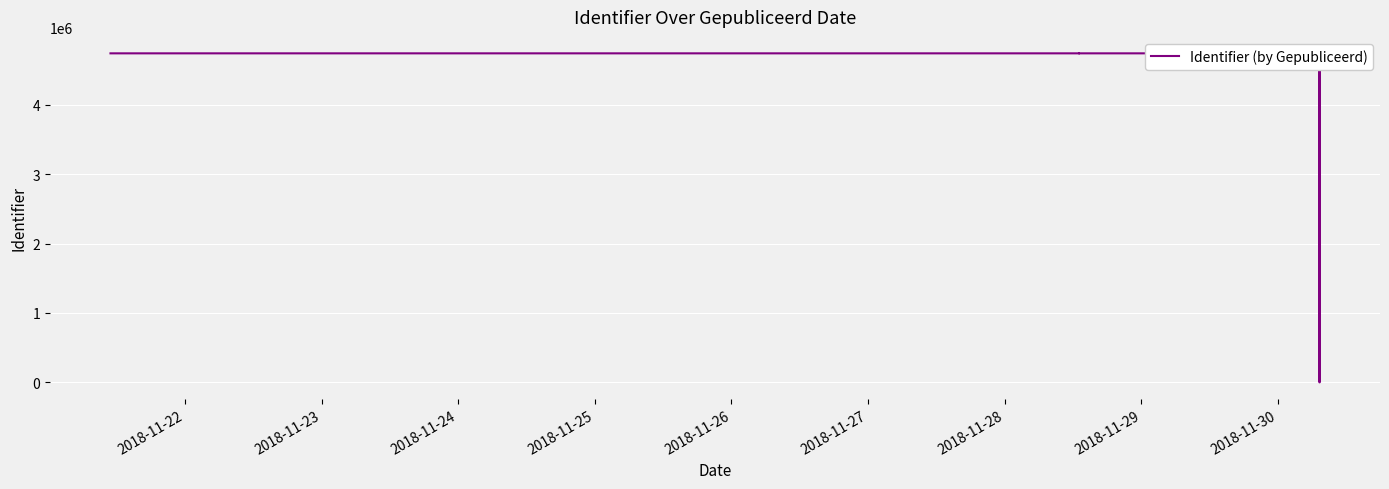

What is the difference between the second highest and minimum values?

4741275